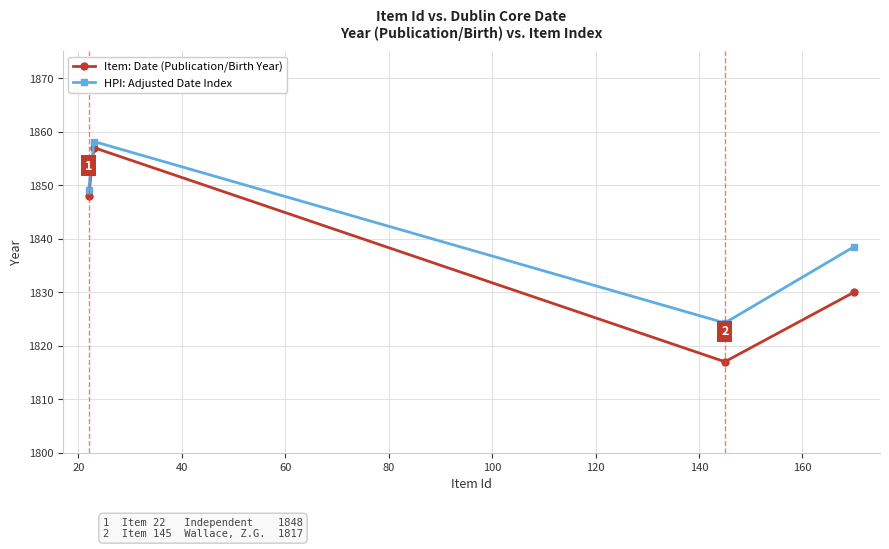

True or false: Item: Date (Publication/Birth Year) and HPI: Adjusted Date Index intersect in this chart.

False